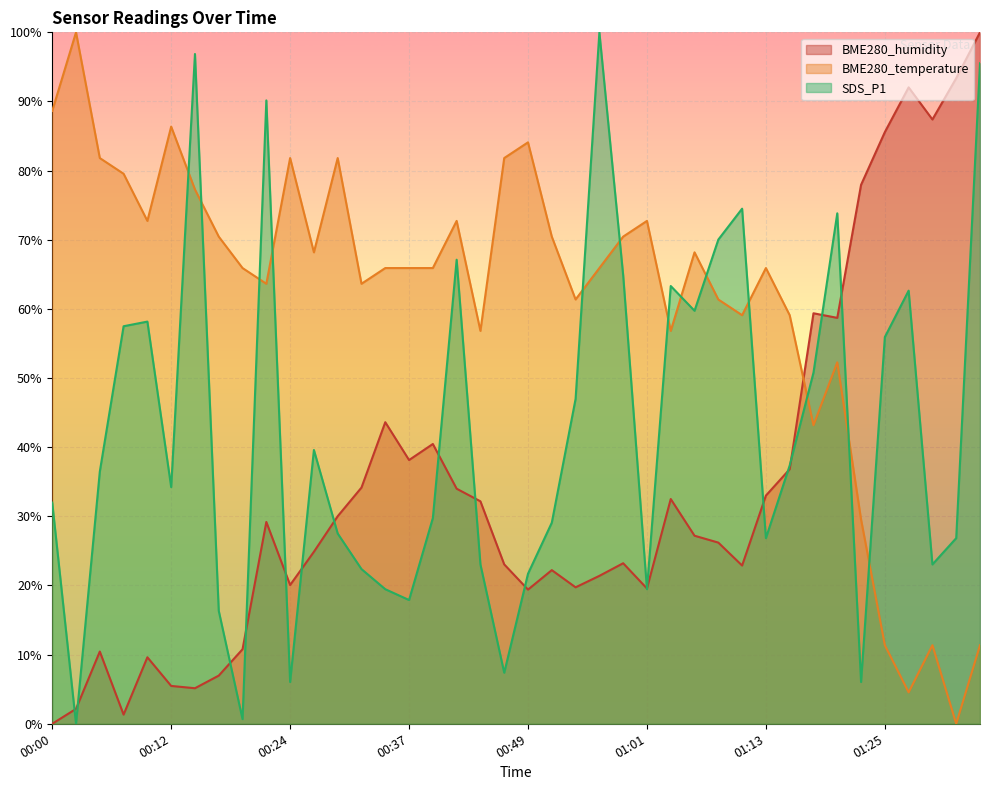

Reading left to right, transcribe all the data shown in this chart.

BME280_humidity: 0.0	2.2	10.4	1.3	9.6	5.5	5.1	7.0	10.8	29.2	20.1	24.9	30.0	34.2	43.6	38.1	40.5	34.0	32.2	23.1	19.4	22.2	19.7	21.4	23.2	19.6	32.5	27.2	26.2	22.9	33.0	36.8	59.4	58.7	77.9	85.6	92.0	87.4	93.4	100.0
BME280_temperature: 88.6	100.0	81.8	79.5	72.7	86.4	77.3	70.5	65.9	63.6	81.8	68.2	81.8	63.6	65.9	65.9	65.9	72.7	56.8	81.8	84.1	70.5	61.4	65.9	70.5	72.7	56.8	68.2	61.4	59.1	65.9	59.1	43.2	52.3	29.5	11.4	4.5	11.4	0.0	11.4
SDS_P1: 32.0	0.0	36.5	57.5	58.2	34.2	96.9	16.3	0.7	90.2	6.0	39.6	27.5	22.4	19.5	17.9	29.8	67.1	23.0	7.4	21.7	29.1	47.0	100.0	64.9	19.5	63.3	59.7	70.0	74.5	26.8	37.4	50.8	73.8	6.0	55.9	62.6	23.0	26.8	95.5